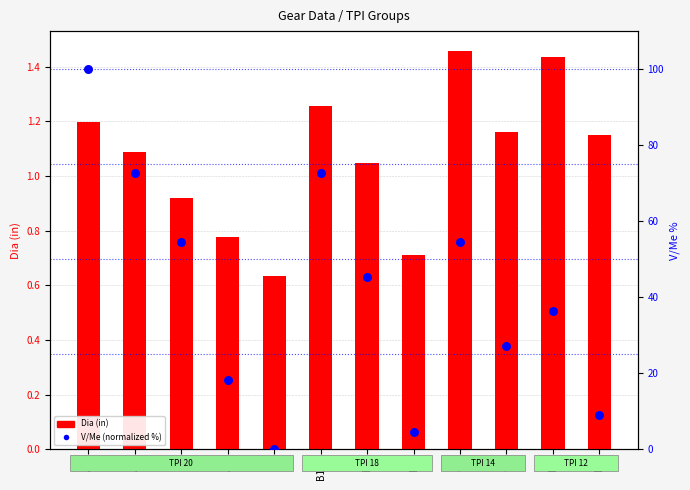

What is the total value across all series at A3?

73.8